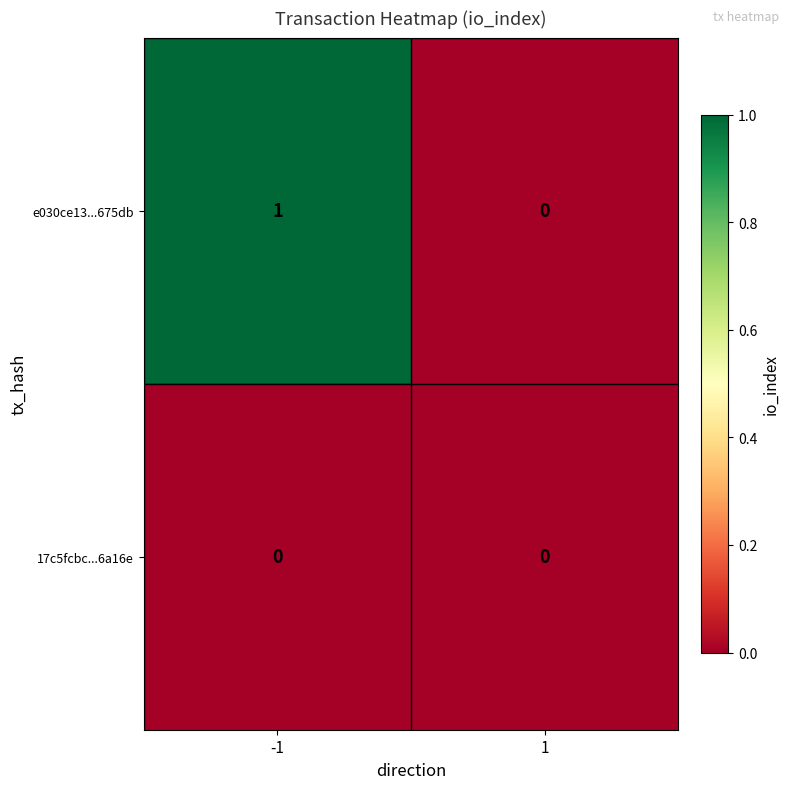

The e030ce13...675db series shows -1 at 1. True or false?

False